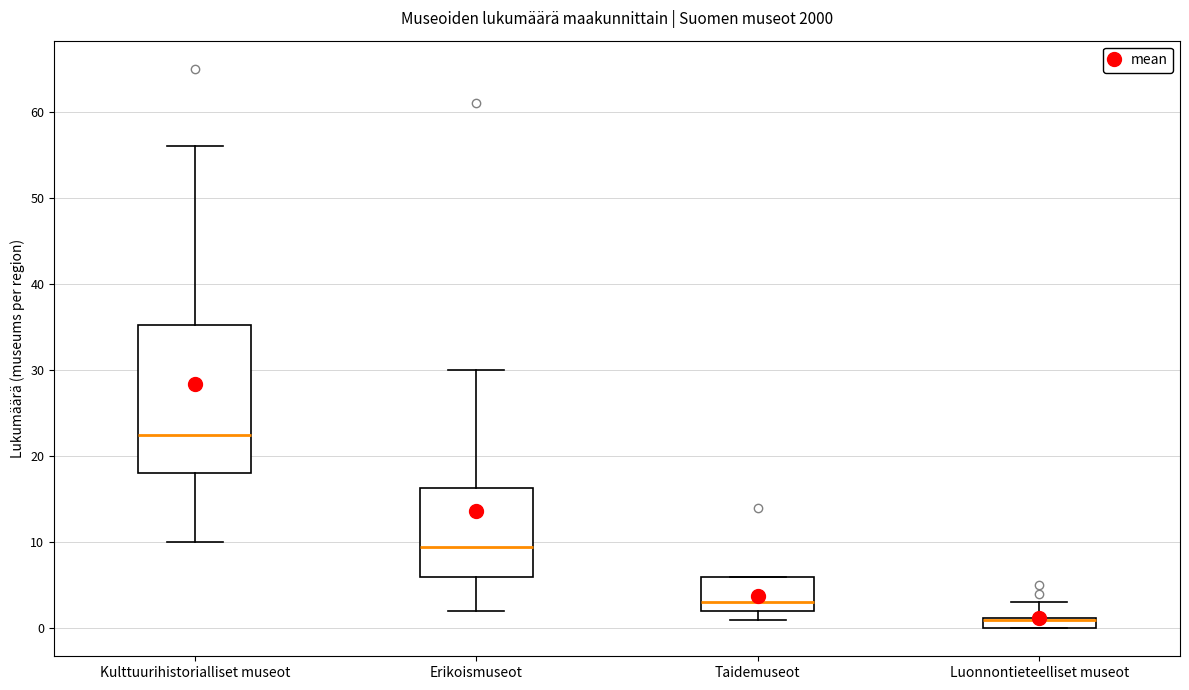

Where is the lower edge of the box for Kulttuurihistorialliset museot on the y-axis? The values are not printed on the chart, so give them approximately, as read against the axis.

18